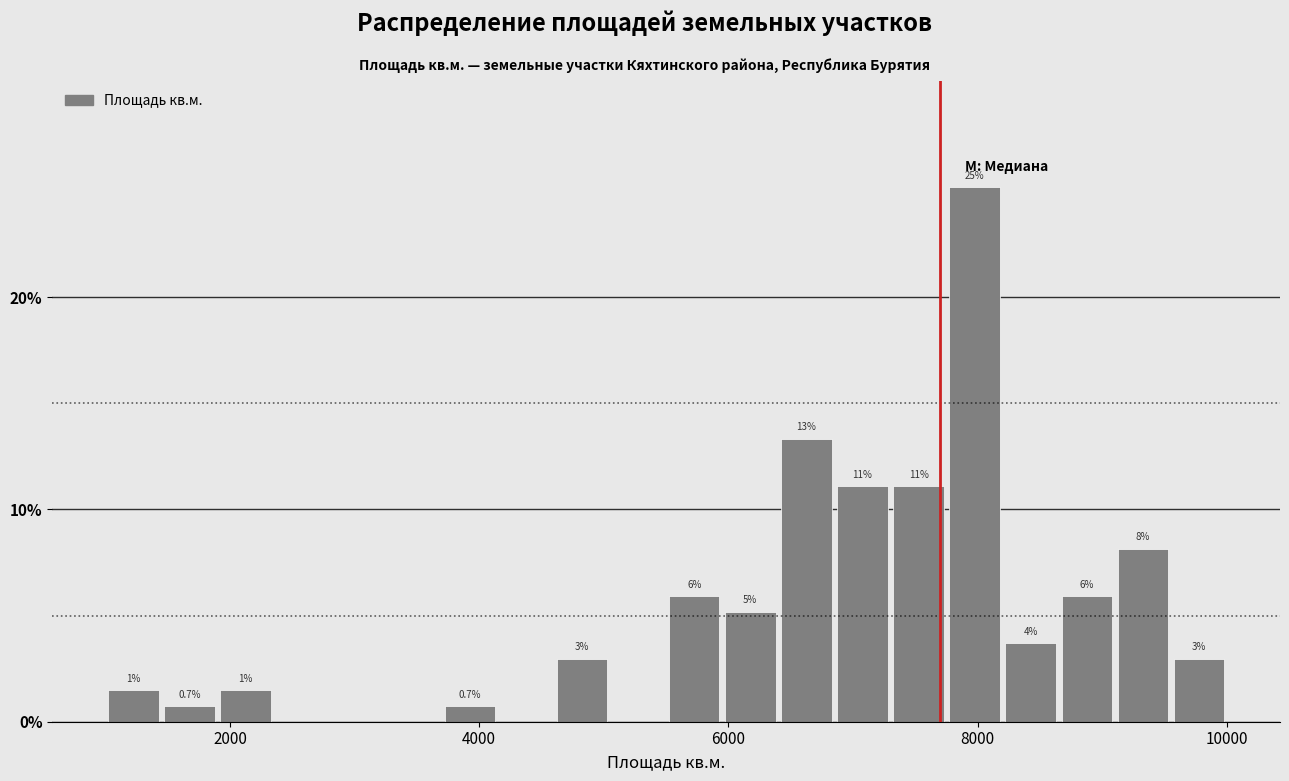

Around what value on the x-axis is the tallest bar? Give the approximate position of its centre, as read against the axis.

8000